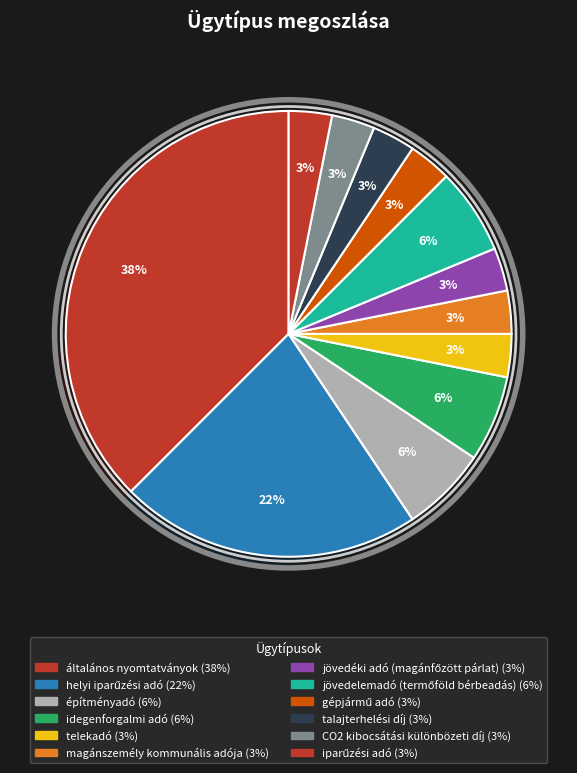

How many slices are in this pie chart?

12